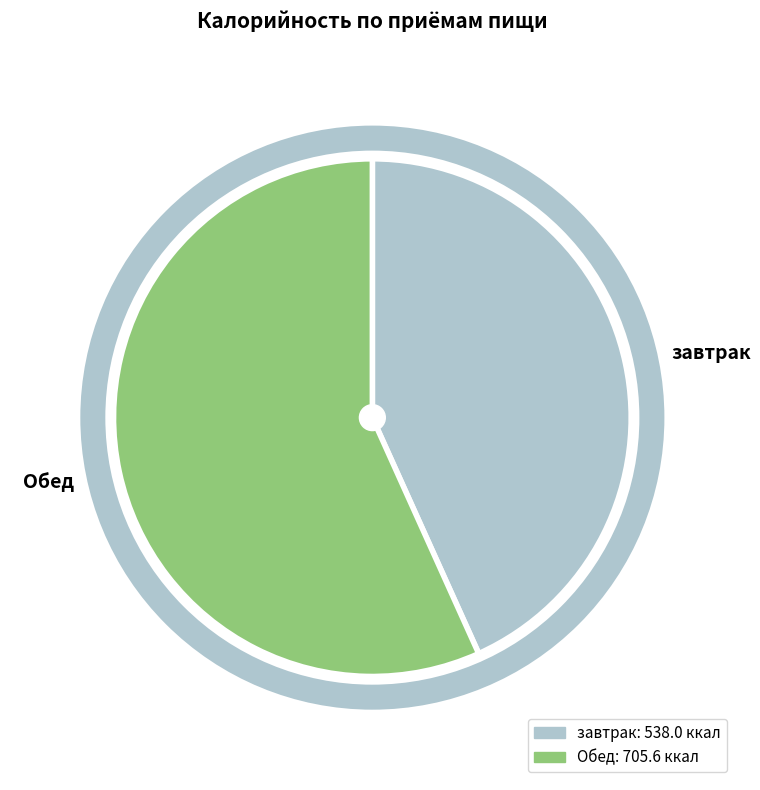

Is it true that Обед is 57% of the pie?

True